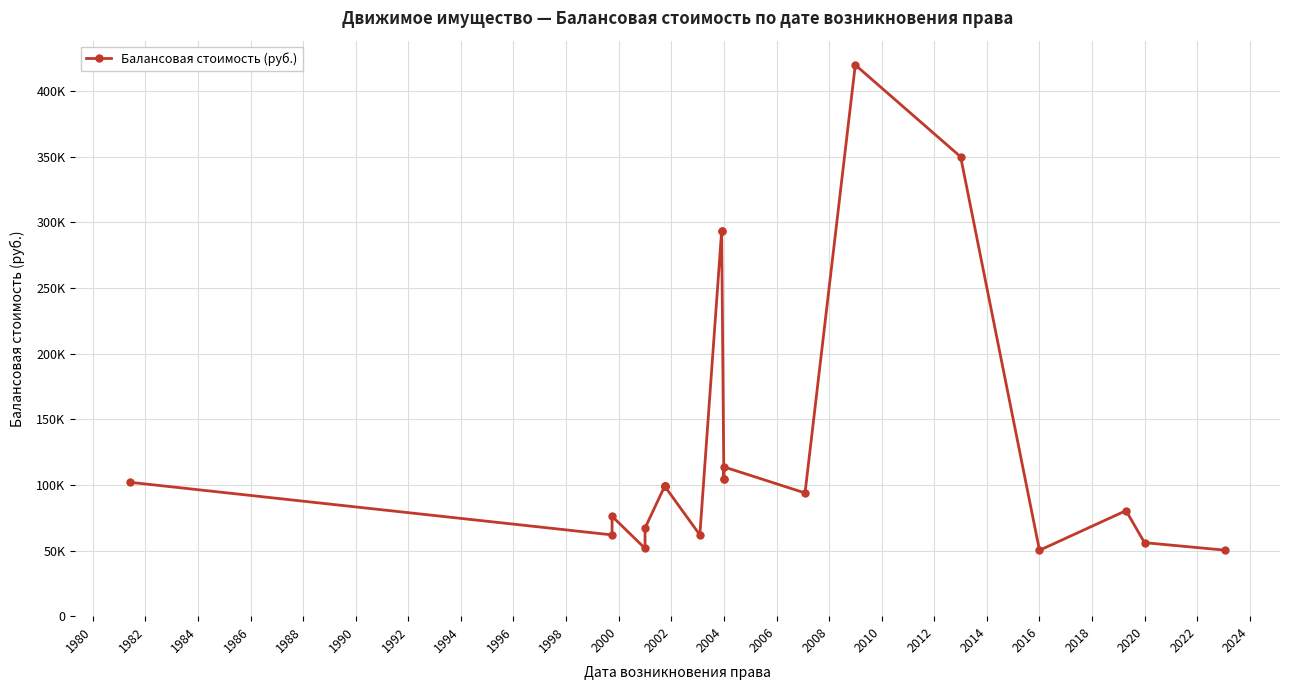

Which has a higher value, 2018 or 2006?

2006